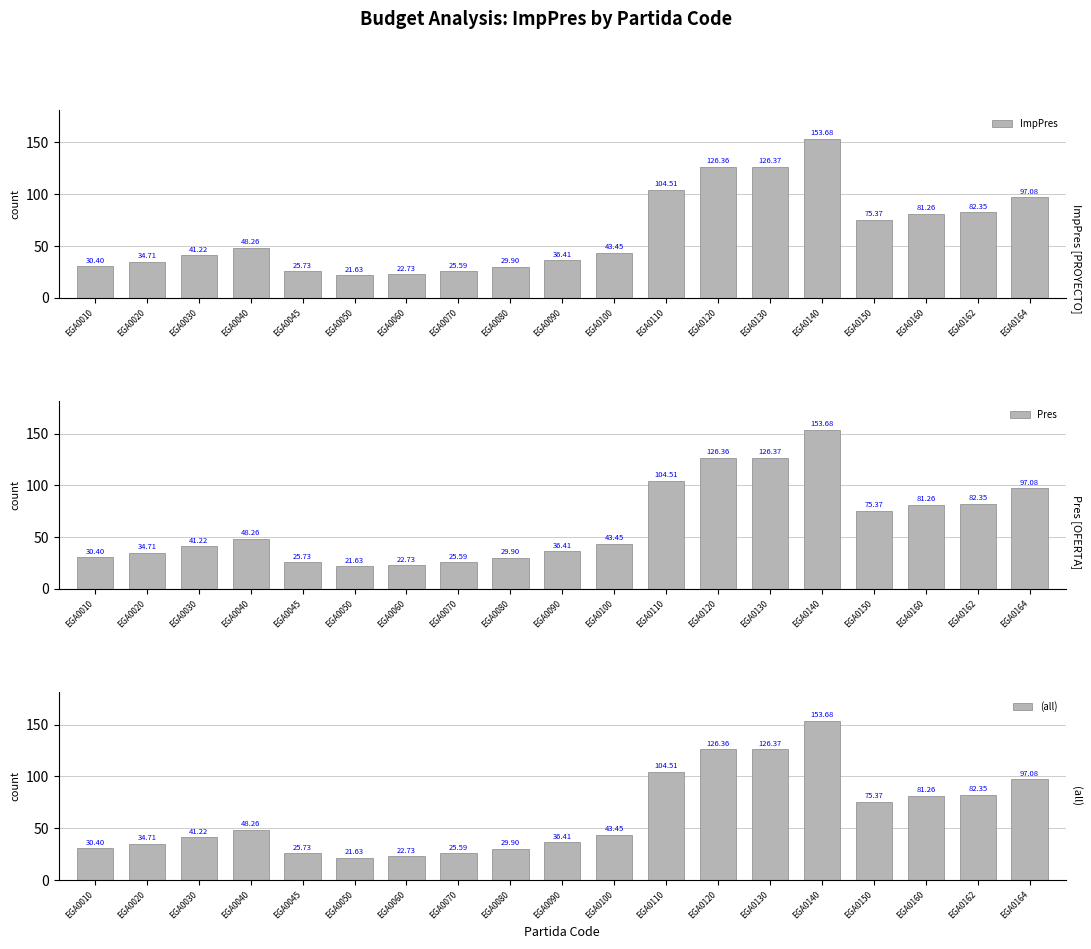

Reading right to left, what are all the values shown in this chart?

ImpPres: EGA0164=97.1	EGA0162=82.3	EGA0160=81.3	EGA0150=75.4	EGA0140=153.7	EGA0130=126.4	EGA0120=126.4	EGA0110=104.5	EGA0100=43.5	EGA0090=36.4	EGA0080=29.9	EGA0070=25.6	EGA0060=22.7	EGA0050=21.6	EGA0045=25.7	EGA0040=48.3	EGA0030=41.2	EGA0020=34.7	EGA0010=30.4
Pres: EGA0164=97.1	EGA0162=82.3	EGA0160=81.3	EGA0150=75.4	EGA0140=153.7	EGA0130=126.4	EGA0120=126.4	EGA0110=104.5	EGA0100=43.5	EGA0090=36.4	EGA0080=29.9	EGA0070=25.6	EGA0060=22.7	EGA0050=21.6	EGA0045=25.7	EGA0040=48.3	EGA0030=41.2	EGA0020=34.7	EGA0010=30.4
(all): EGA0164=97.1	EGA0162=82.3	EGA0160=81.3	EGA0150=75.4	EGA0140=153.7	EGA0130=126.4	EGA0120=126.4	EGA0110=104.5	EGA0100=43.5	EGA0090=36.4	EGA0080=29.9	EGA0070=25.6	EGA0060=22.7	EGA0050=21.6	EGA0045=25.7	EGA0040=48.3	EGA0030=41.2	EGA0020=34.7	EGA0010=30.4